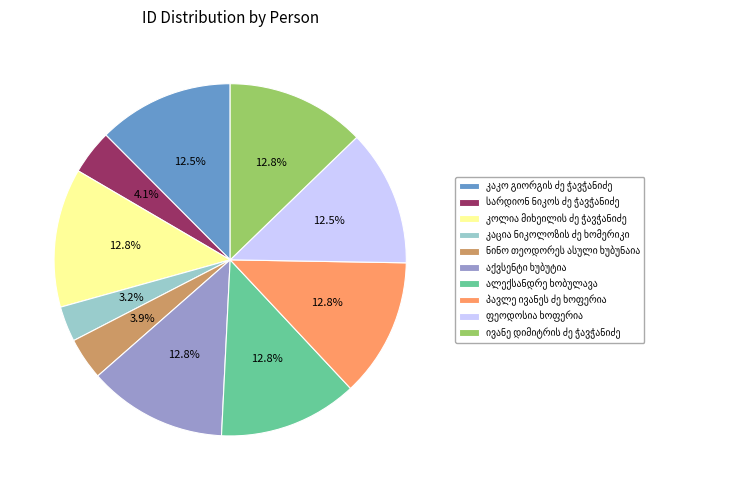

Is there any slice that represents more than half of the pie?

No